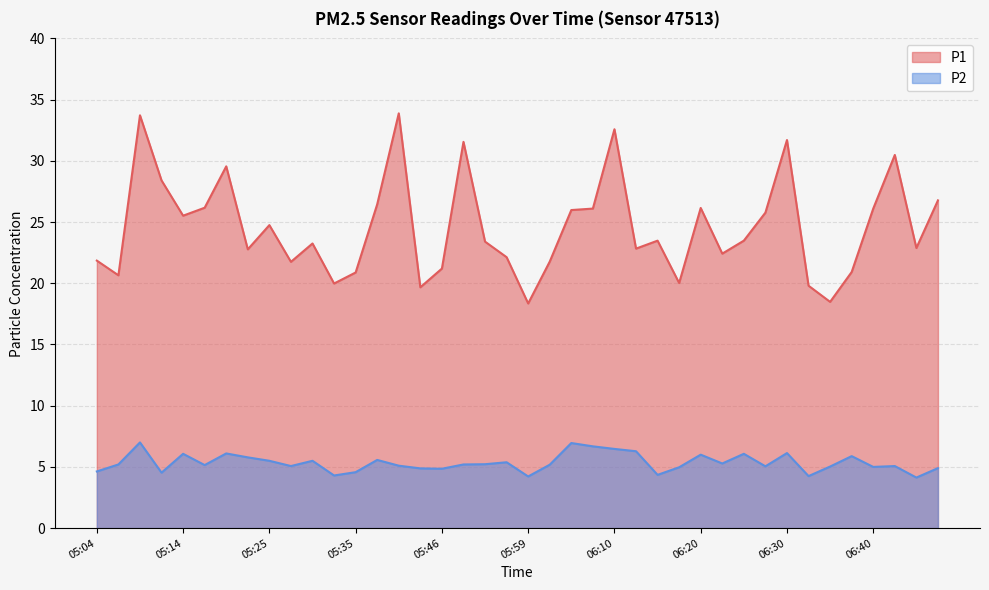

In P2, how many points are higher than both neighbors (excluding endpoints)?

12